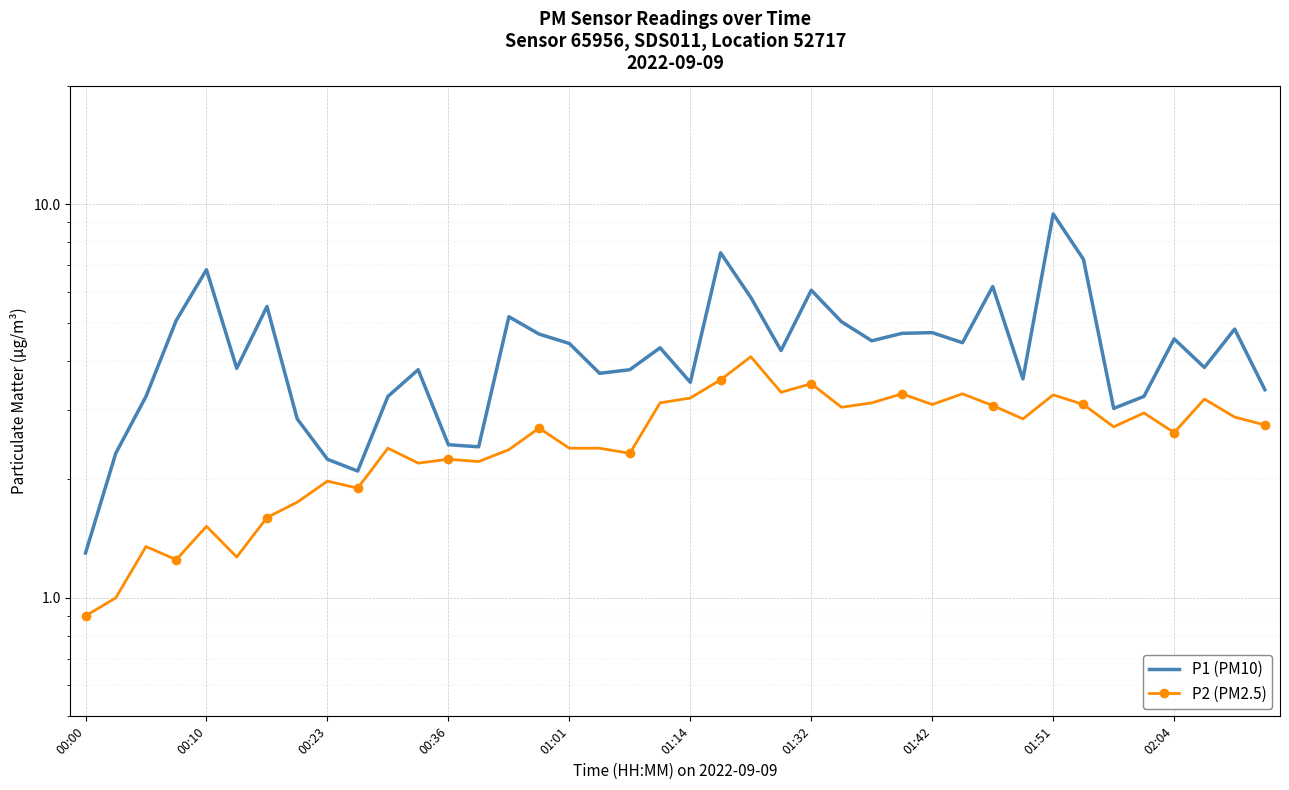

List the series in order of their overall mean, highest first.

P1 (PM10), P2 (PM2.5)